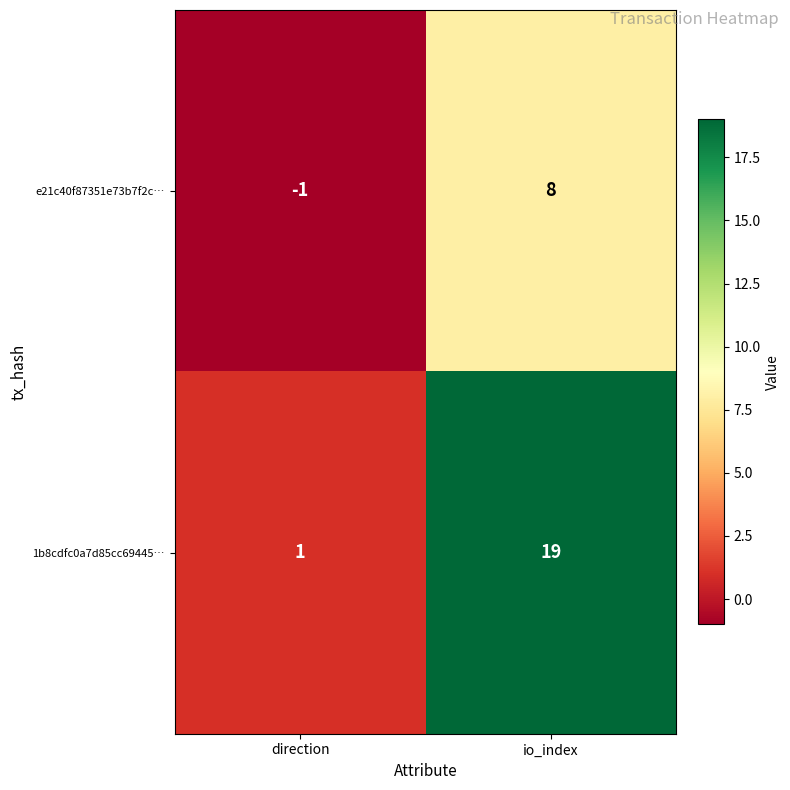

What is the maximum value shown in the chart?

19